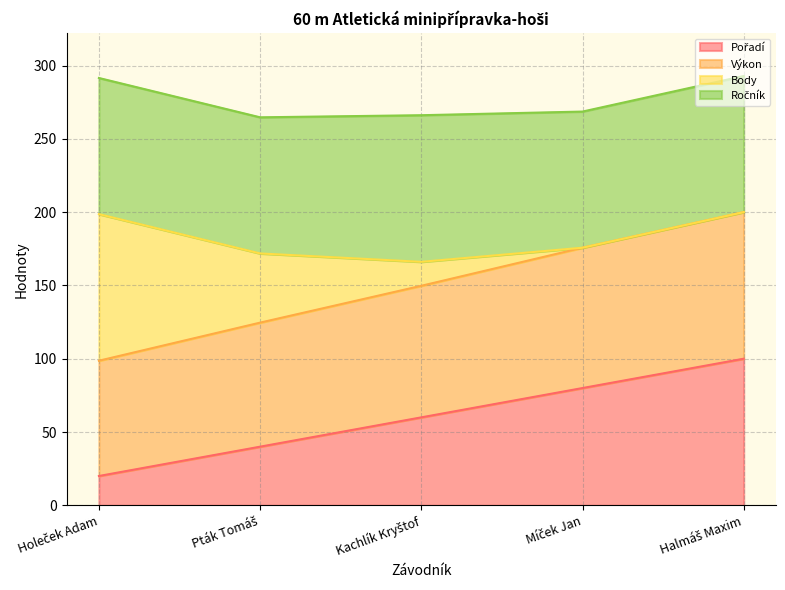

What is the label of the 4th point from the left?

Míček Jan